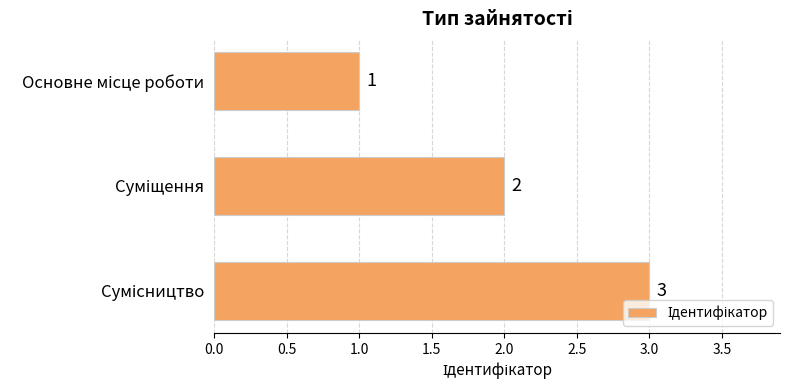

What is the maximum value shown in the chart?

3